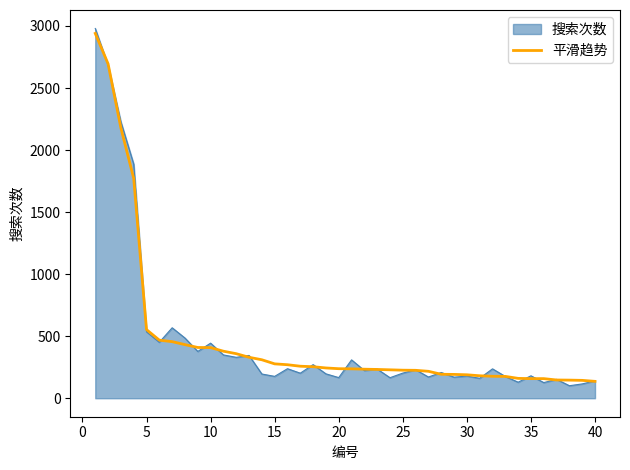

What is the maximum value for 平滑趋势?

2940.0